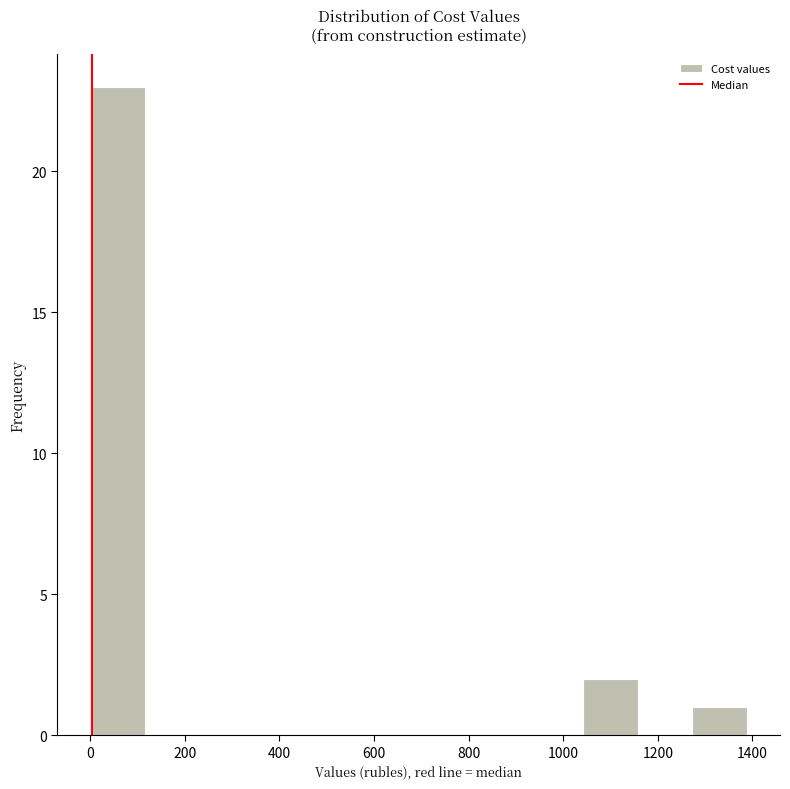

Reading left to right, transcribe this chart: for each bar, give the range it covers on the x-axis and its height. Neither the bar edges nor the heights are printed on the chart, so give them approximately, as read against the axes.

0 to 120: 23
120 to 240: 0
240 to 340: 0
340 to 460: 0
460 to 580: 0
580 to 700: 0
700 to 820: 0
820 to 920: 0
920 to 1040: 0
1040 to 1160: 2
1160 to 1280: 0
1280 to 1380: 1